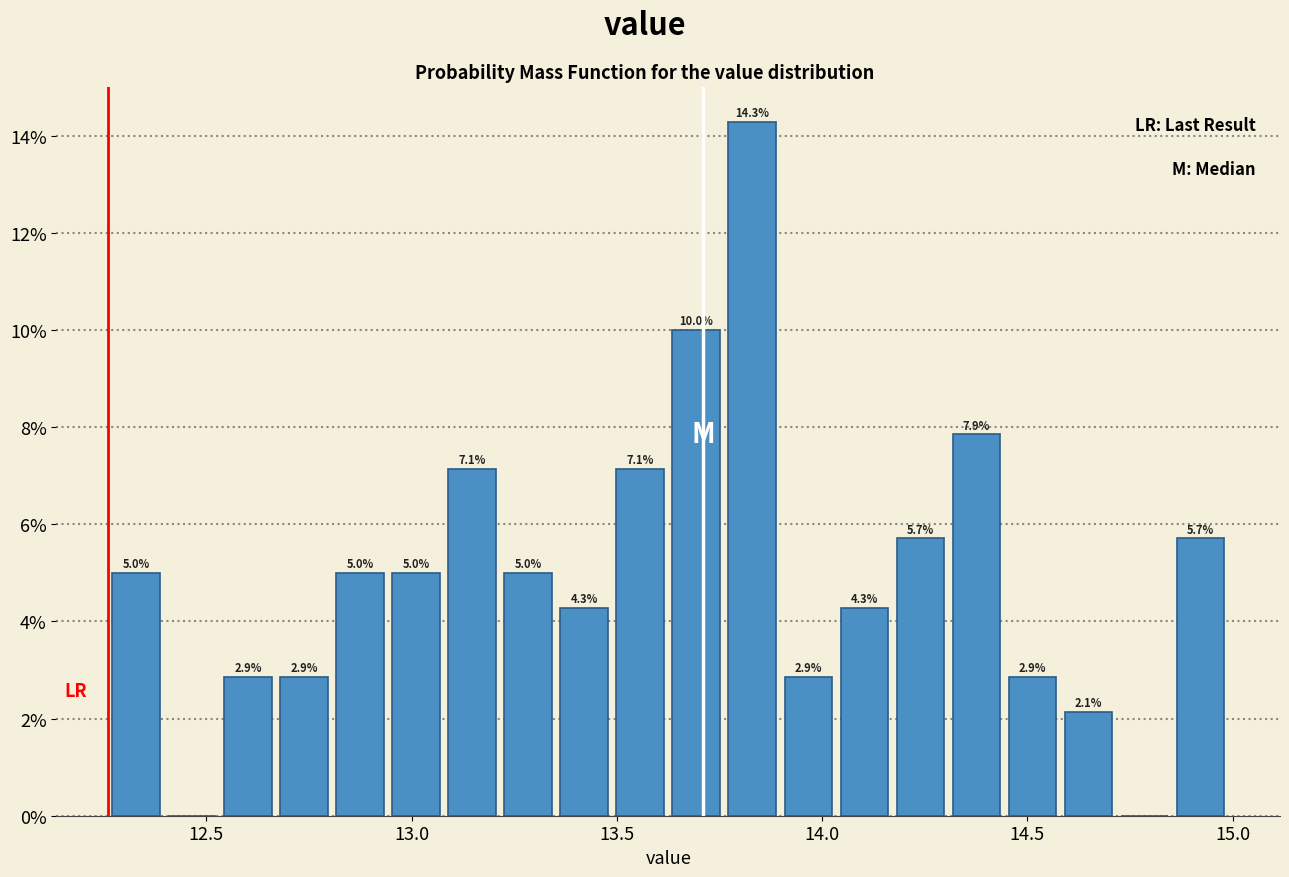

Read against the x-axis, roughly where is the centre of the tallest bar?

13.85